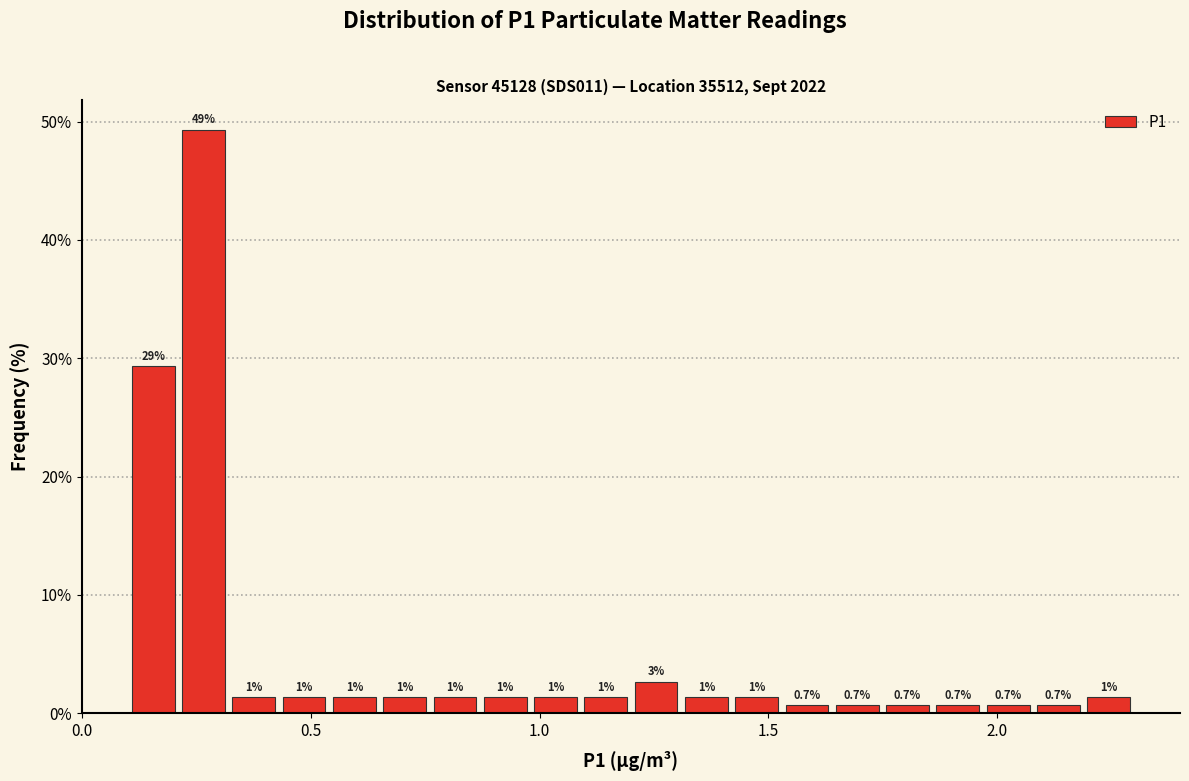

Read against the x-axis, roughly where is the centre of the tallest bar?

0.25